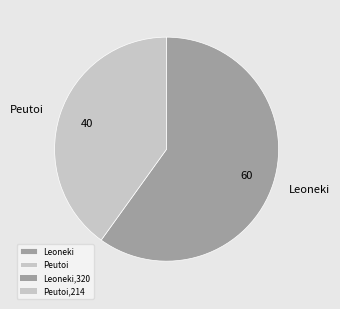

Does any single category account for the majority?

Yes